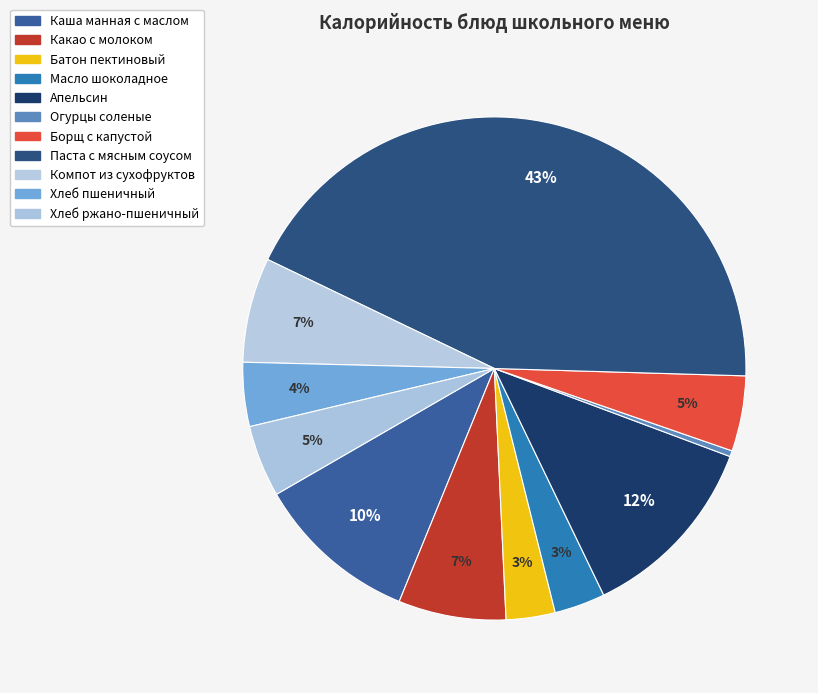

Is Паста с мясным соусом the majority of the pie?

No